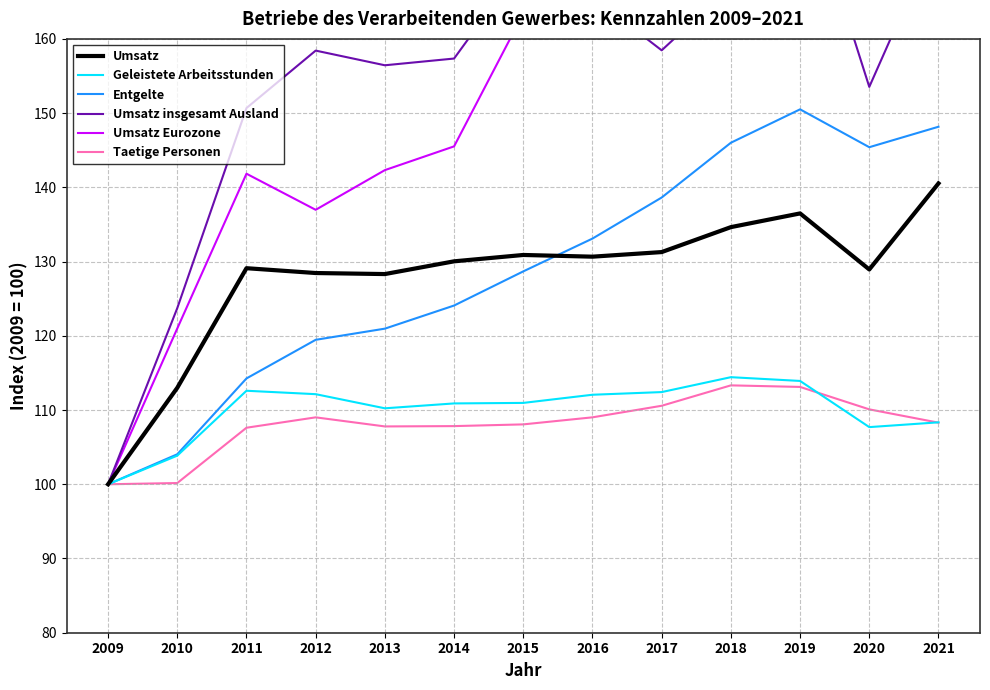

Is the value of Geleistete Arbeitsstunden at 2020 greater than the value of Entgelte at 2016?

No